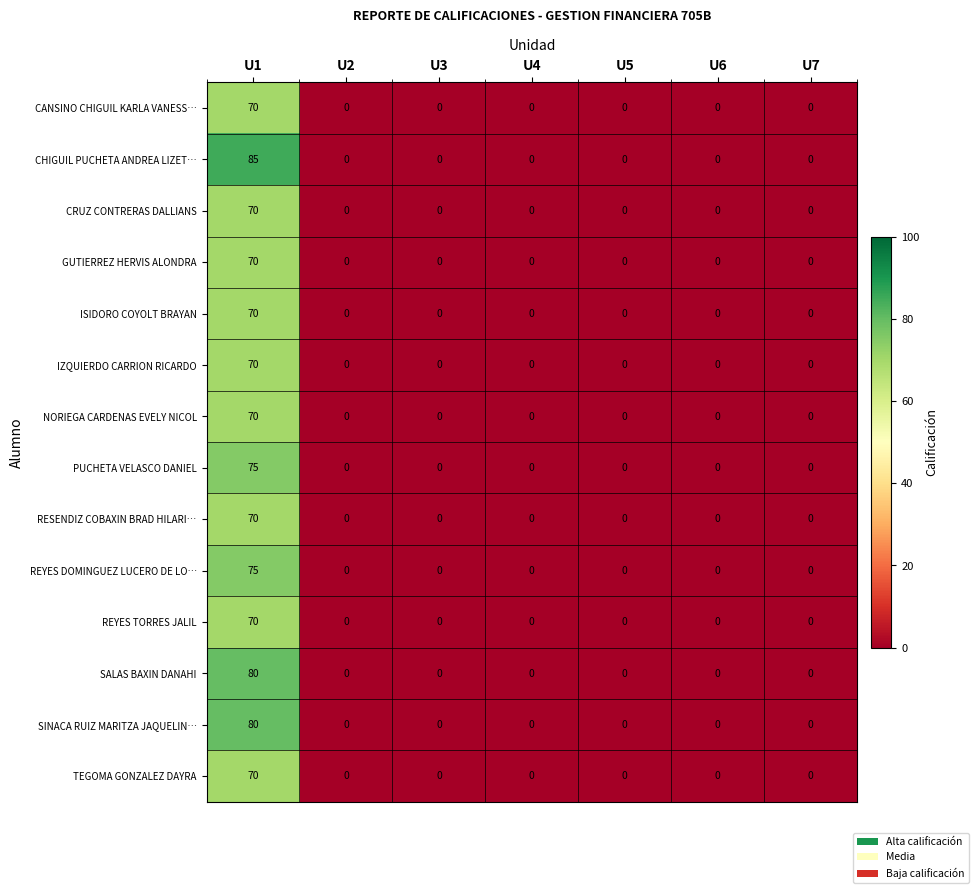

The RESENDIZ COBAXIN BRAD HILARI… series shows 0 at U3. True or false?

True